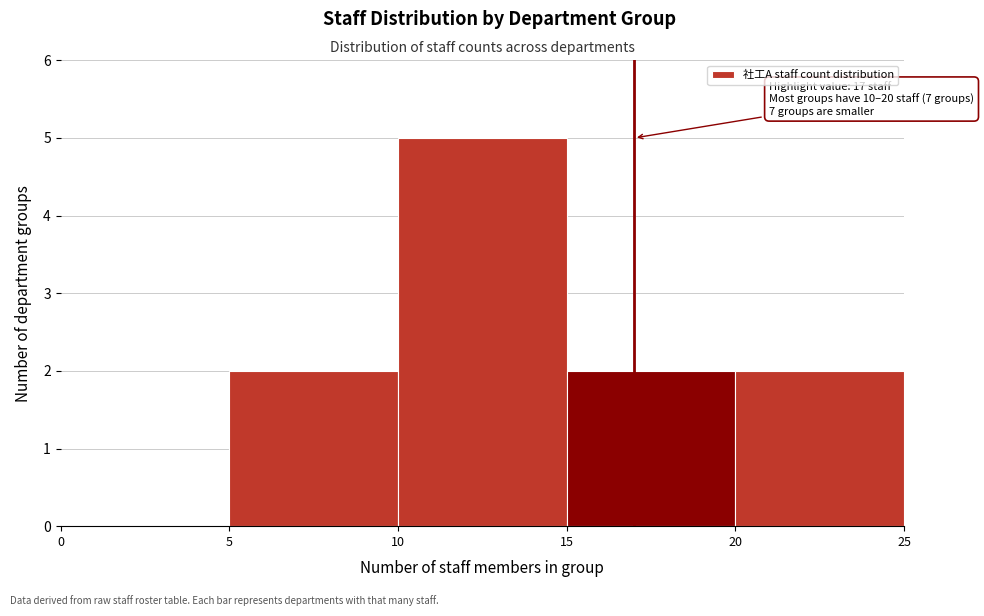

Which range on the x-axis has the tallest bar?

10 to 15